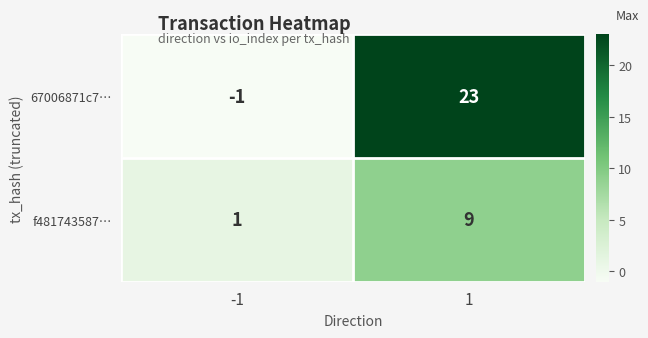

Which series has the largest total across all categories?

67006871c7…